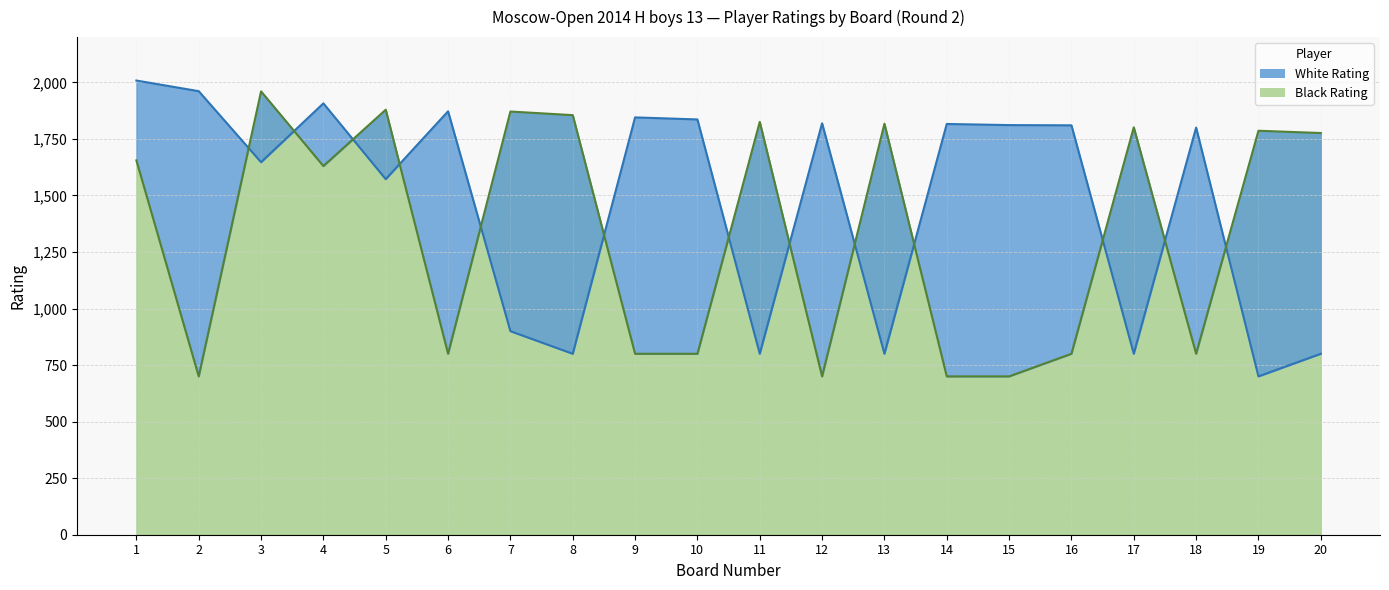

Reading left to right, extract all data points from this chart.

White Rating: 2008	1961	1647	1907	1572	1872	900	800	1845	1836	800	1819	800	1816	1811	1810	800	1800	700	800
Black Rating: 1655	700	1960	1630	1879	800	1871	1855	800	800	1825	700	1817	700	700	800	1801	800	1786	1776